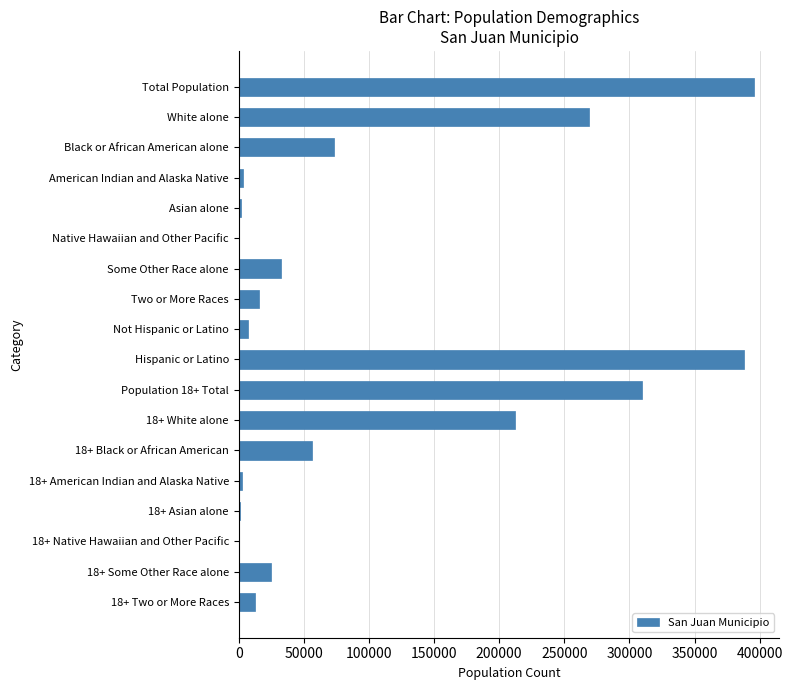

What is the sum of all values?

1804988